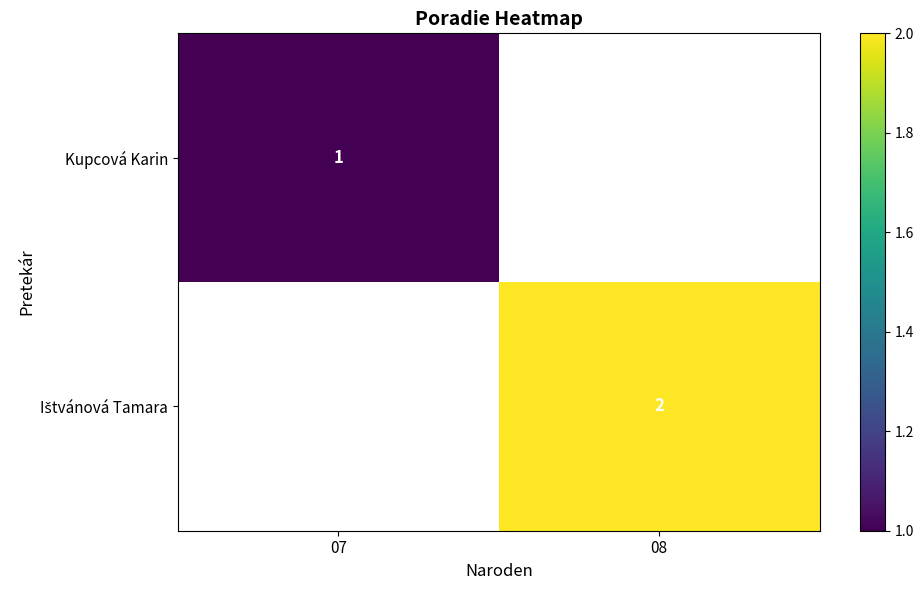

At how many categories does at least one series exceed 1?

1